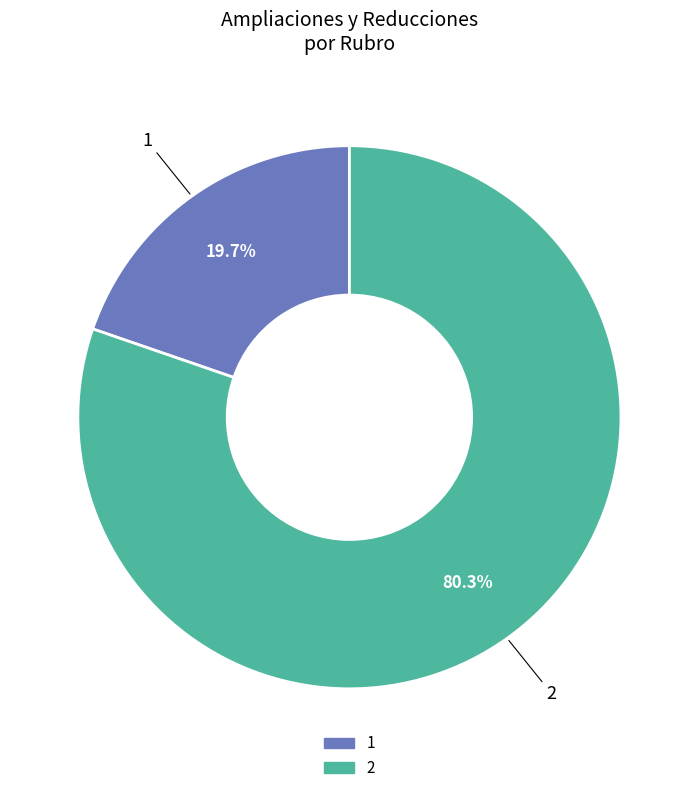

To the nearest percent, what portion does 1 represent?

20%